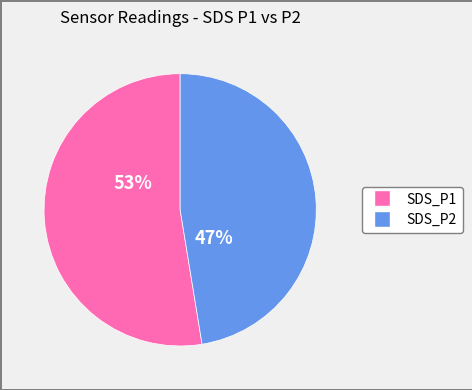

Is there any slice that represents more than half of the pie?

Yes